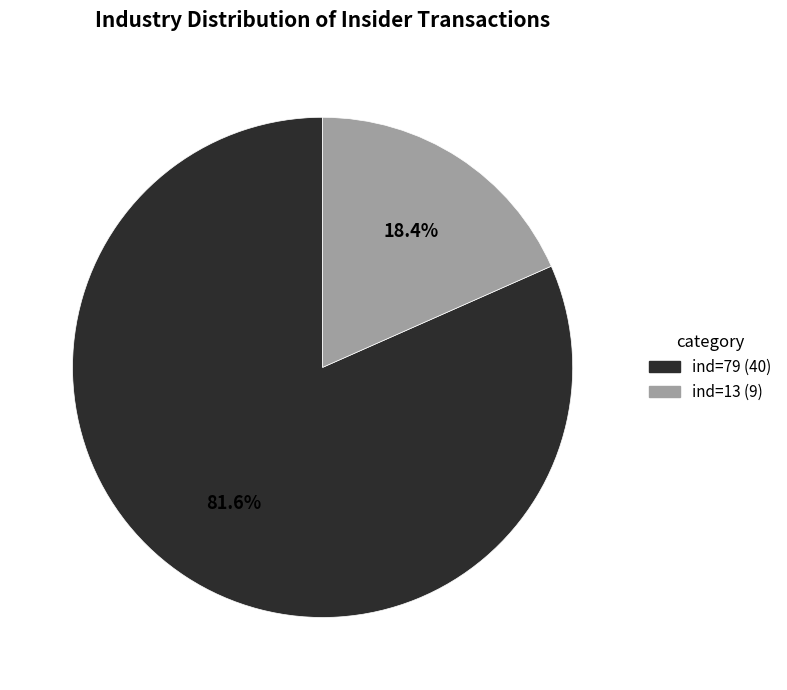

Does any single category account for the majority?

Yes